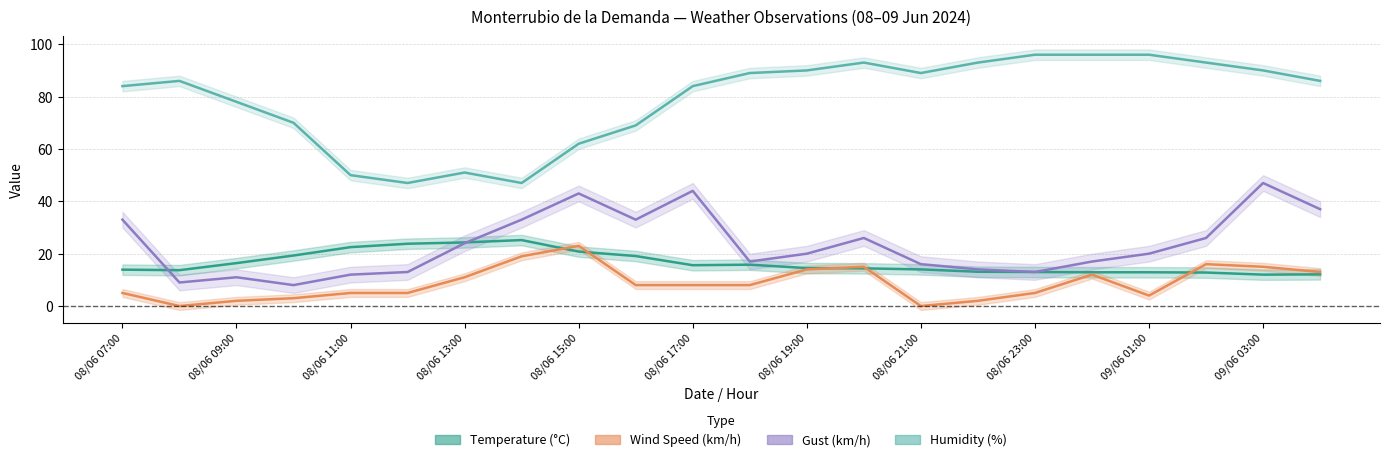

List the series in order of their peak value, lowest first.

wind_speed, temperature, gust, humidity